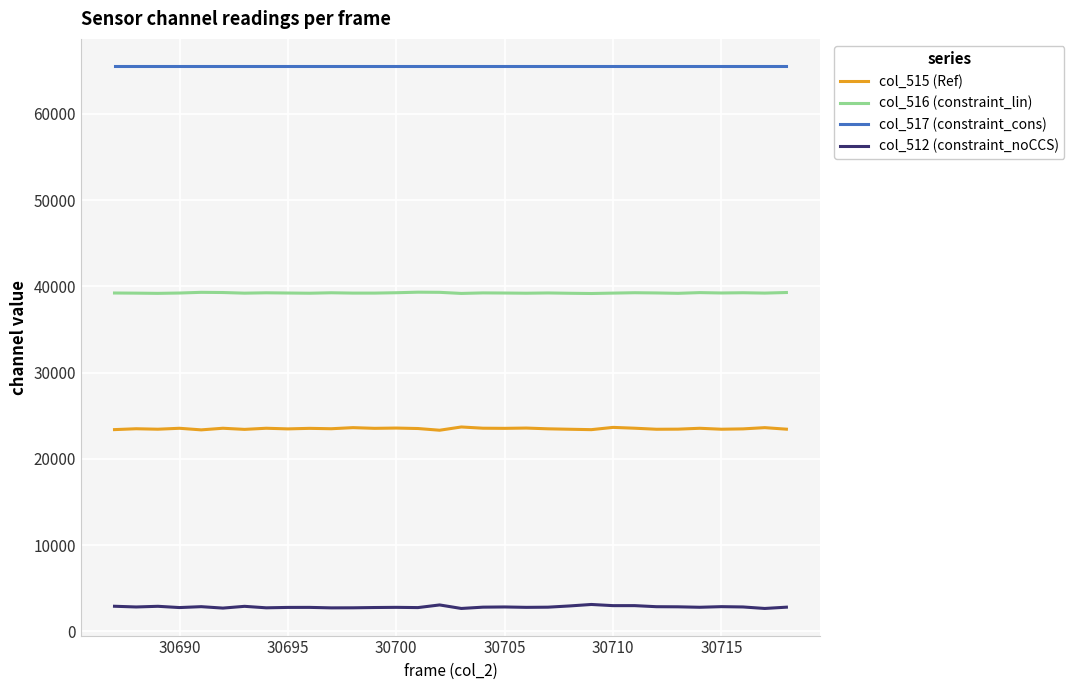

True or false: col_512 (constraint_noCCS) and col_517 (constraint_cons) cross at least once.

False